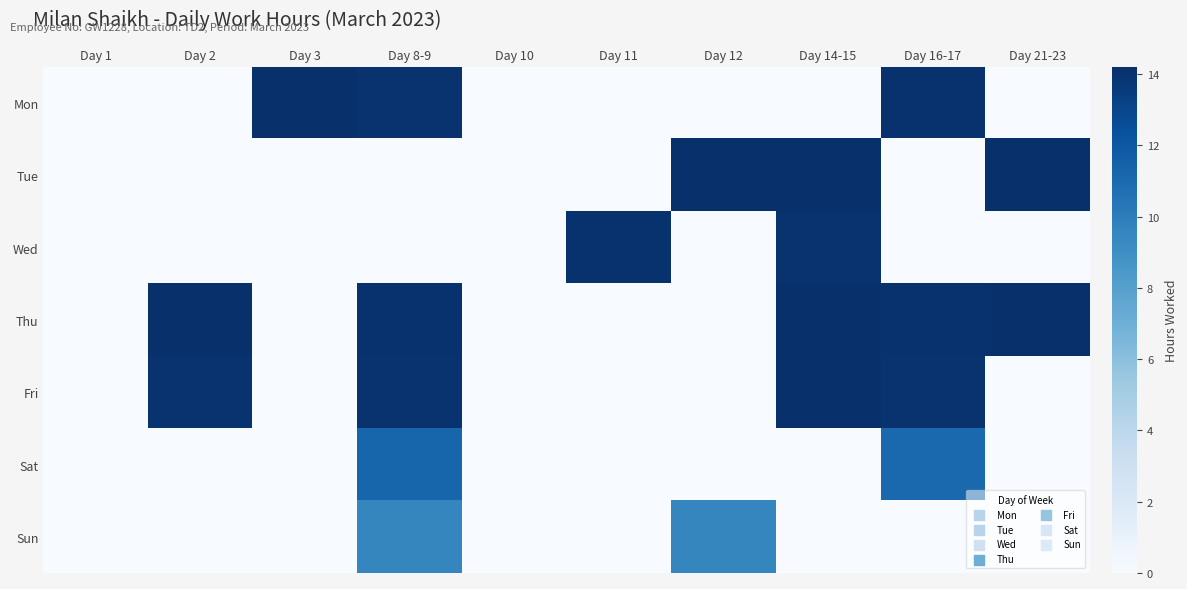

At which category is the sum across all series the highest?

Day 8-9